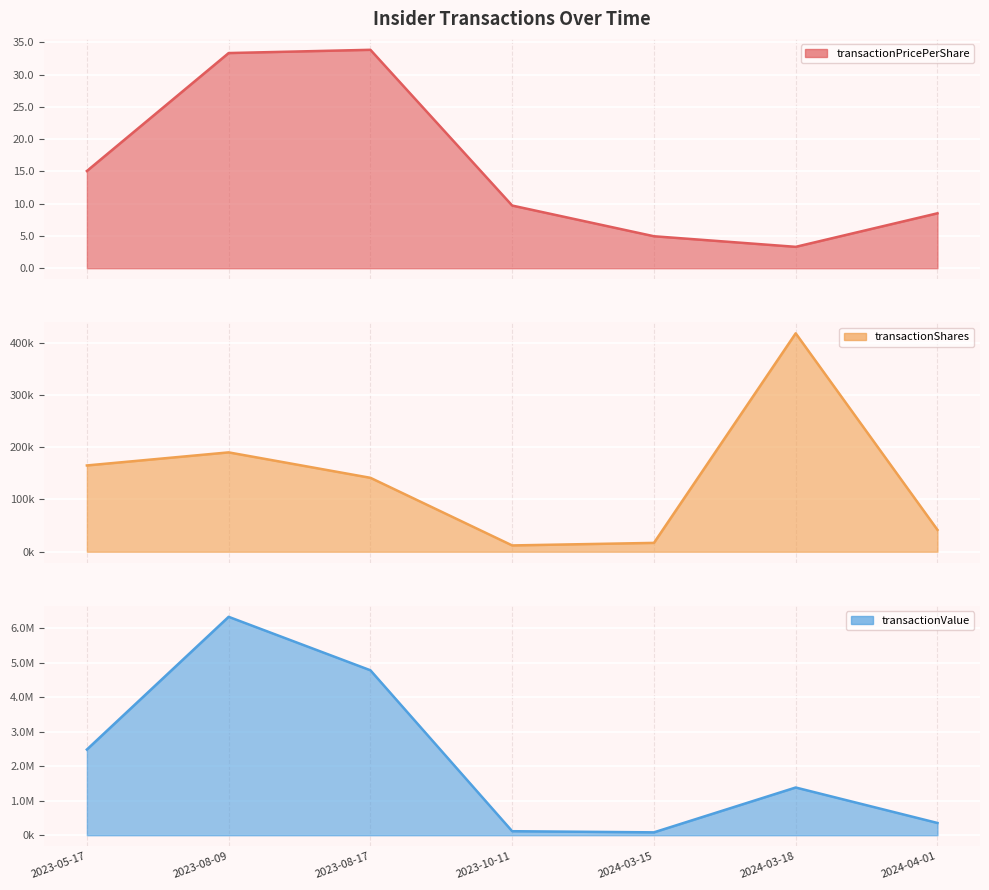

Reading left to right, transcribe all the data shown in this chart.

transactionPricePerShare: 2023-05-17=15.1	2023-08-09=33.3	2023-08-17=33.8	2023-10-11=9.7	2024-03-15=5.0	2024-03-18=3.3	2024-04-01=8.5
transactionShares: 2023-05-17=165000.0	2023-08-09=190000.0	2023-08-17=141367.0	2023-10-11=12053.0	2024-03-15=16925.0	2024-03-18=417680.0	2024-04-01=41808.0
transactionValue: 2023-05-17=2485560.0	2023-08-09=6334210.0	2023-08-17=4783859.0	2023-10-11=117035.0	2024-03-15=83862.0	2024-03-18=1384232.0	2024-04-01=355854.0